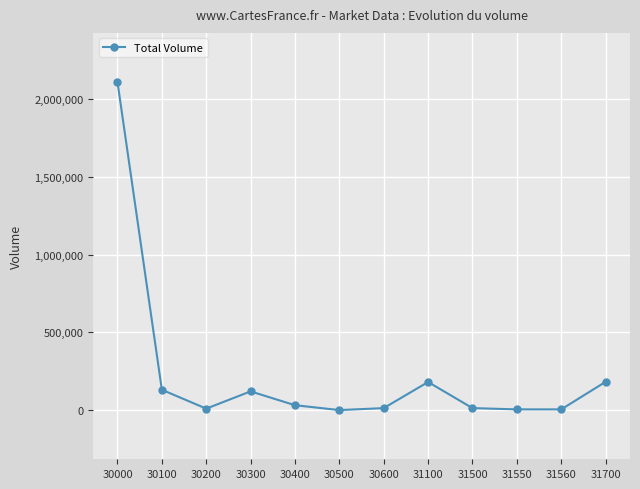

Which label corresponds to the largest value in the chart?

30000